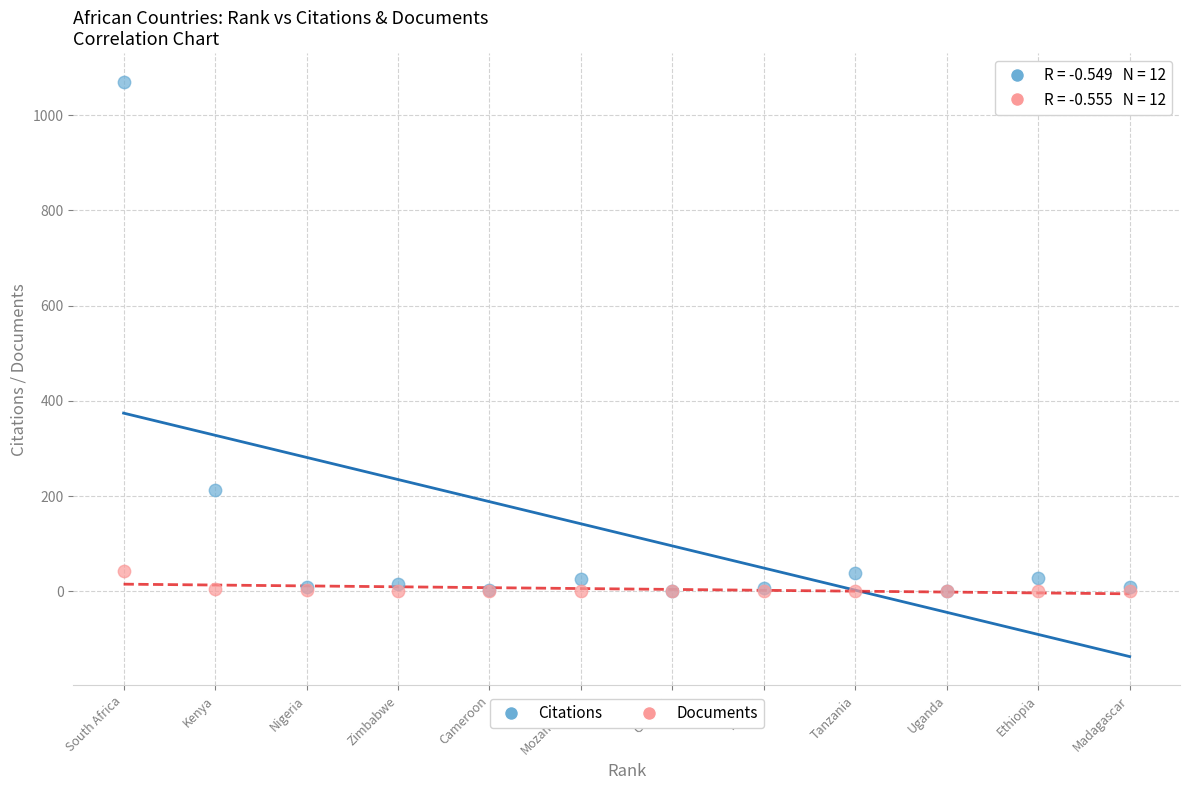

Across all series, what Y value is closest to 535?

214